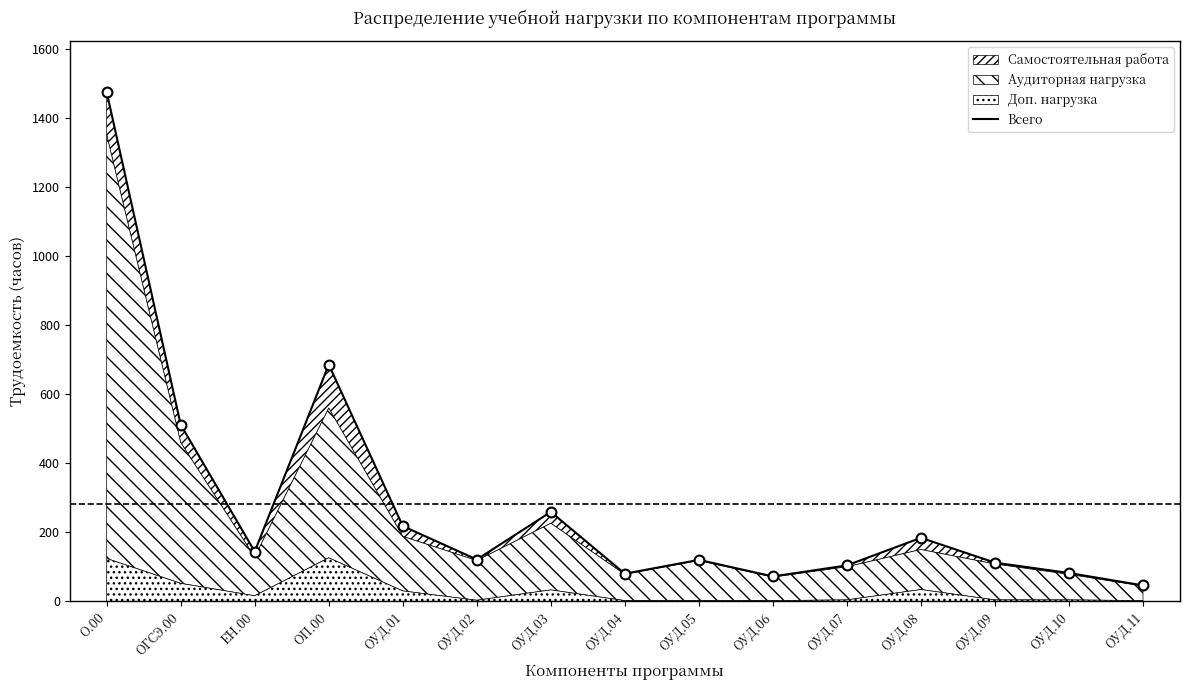

What is the change in value from ОУД.06 to ОУД.11?

-26